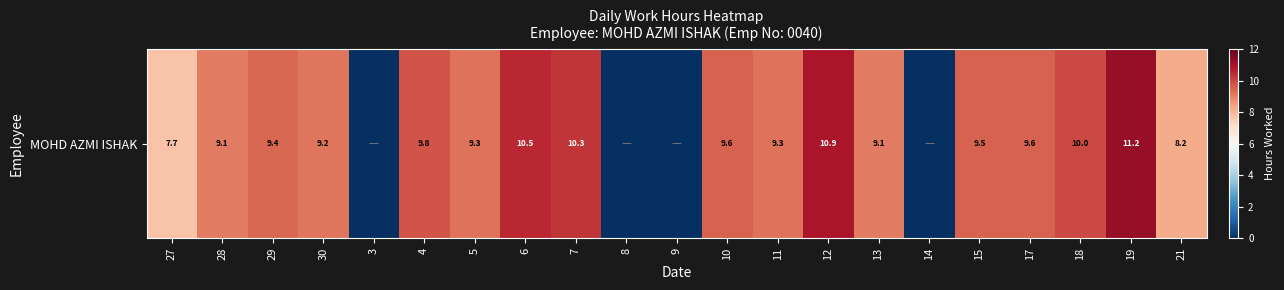

What is the sum of all values?

162.7